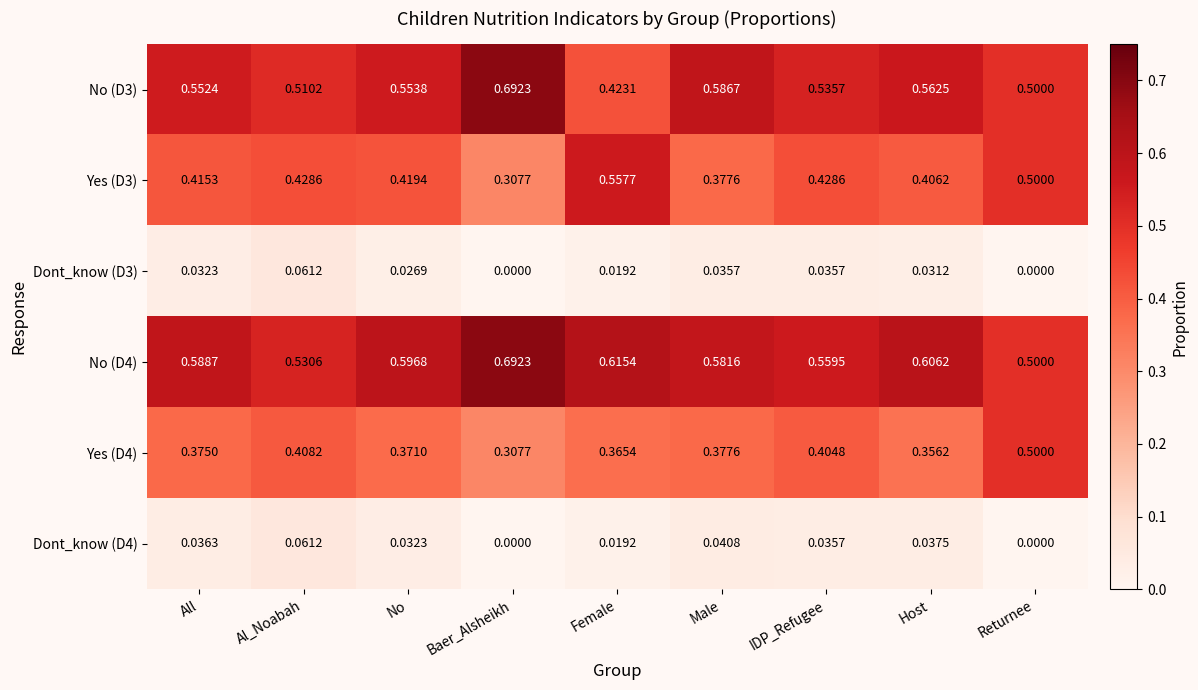

How many categories are shown in the chart?

9